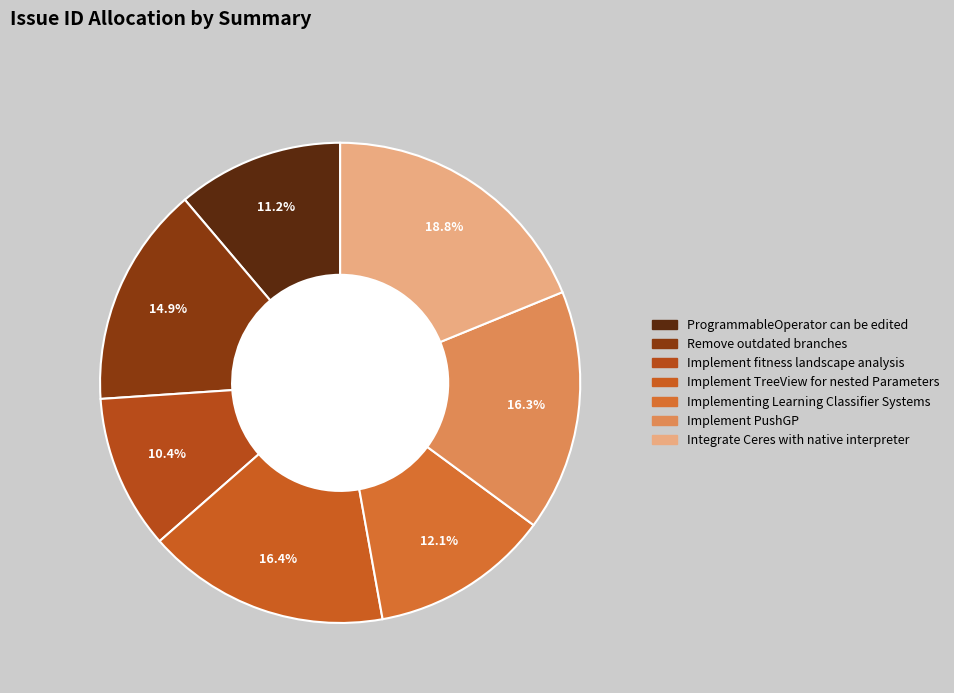

What percentage is NOT represented by Remove outdated branches?

85.1%